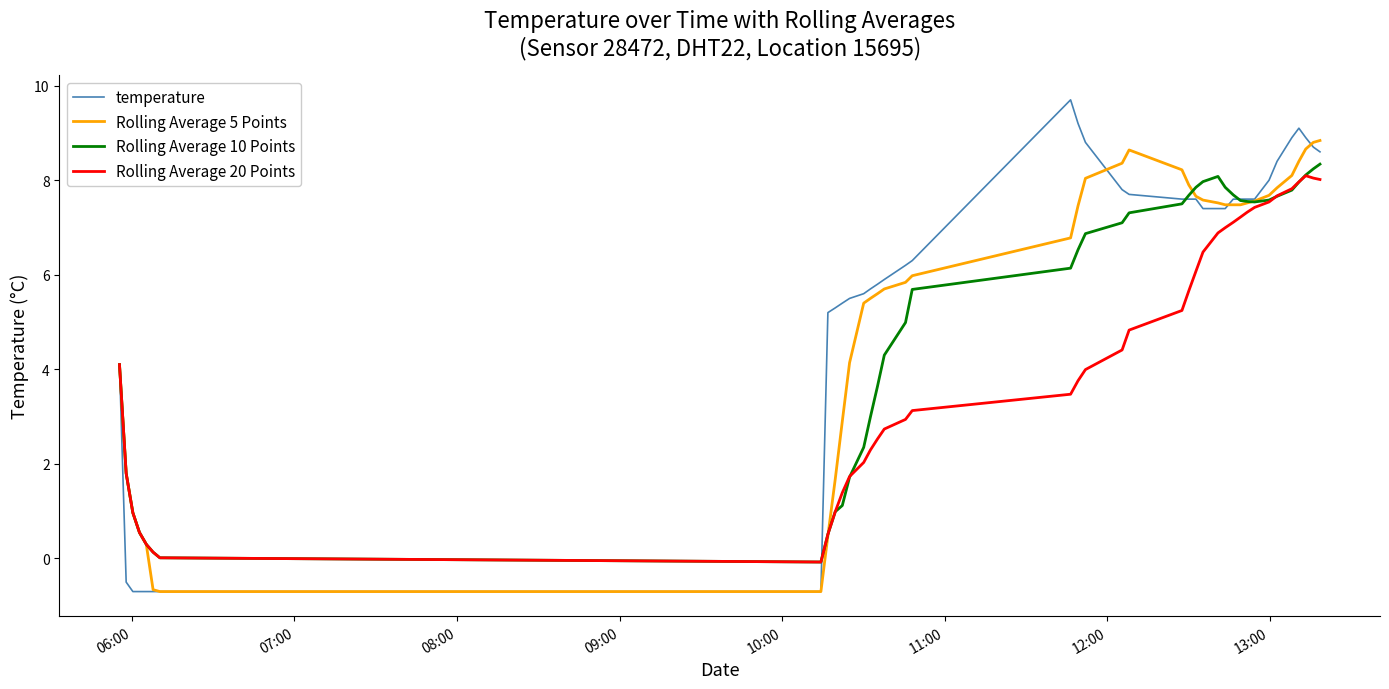

What is the smallest value displayed?

-0.7